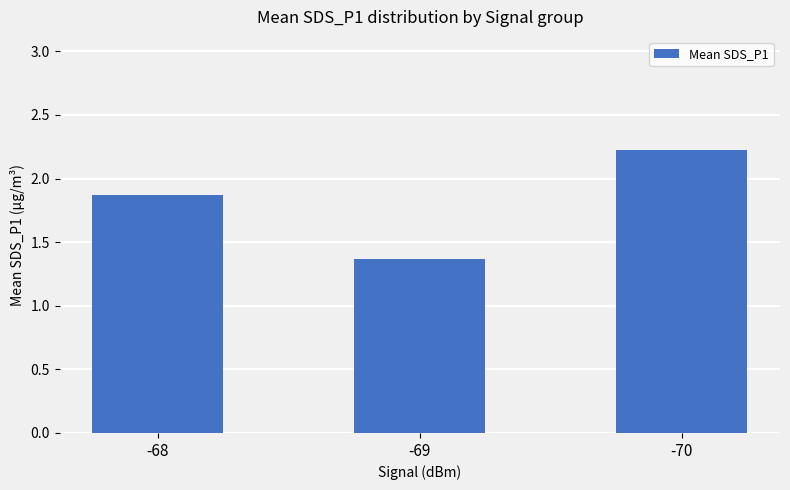

Rank the categories by value from highest to lowest.

-70, -68, -69